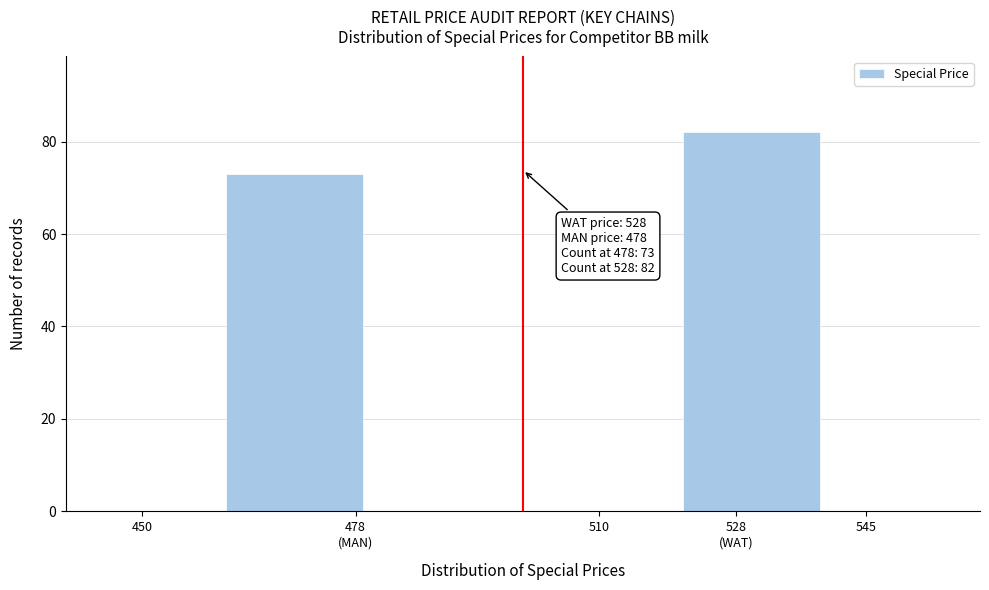

Reading right to left, extract all data points from this chart.

82	73